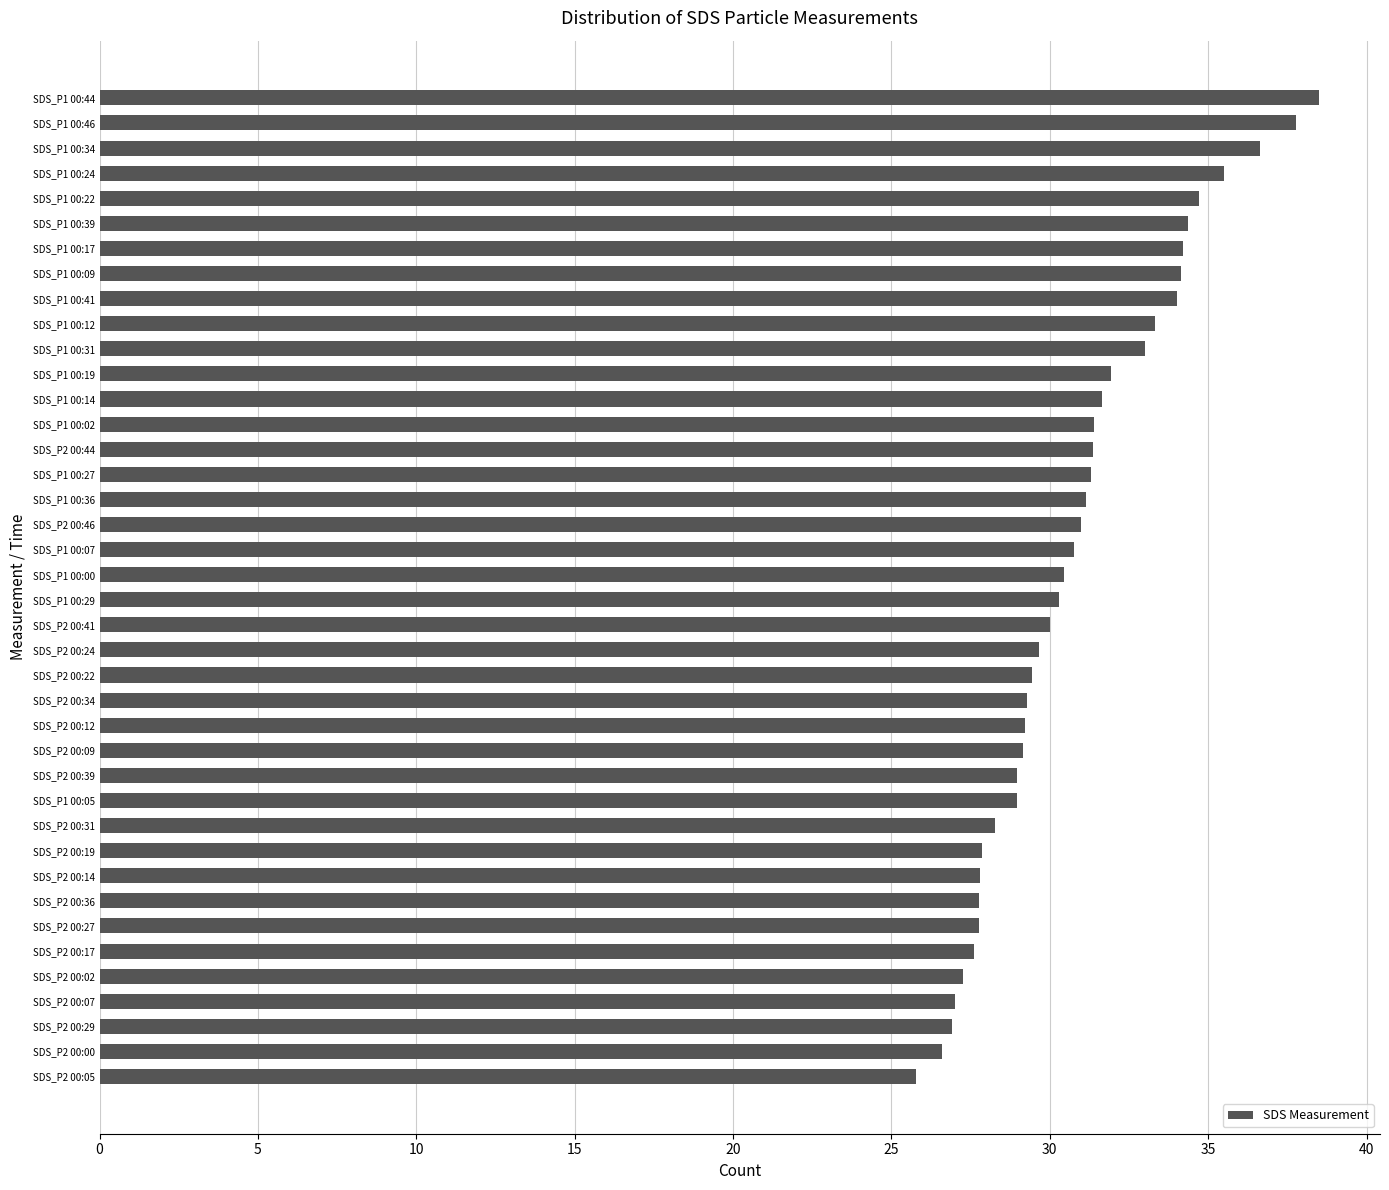

What is the ratio of the value at SDS_P2 00:09 to the value at SDS_P1 00:29?

1.0